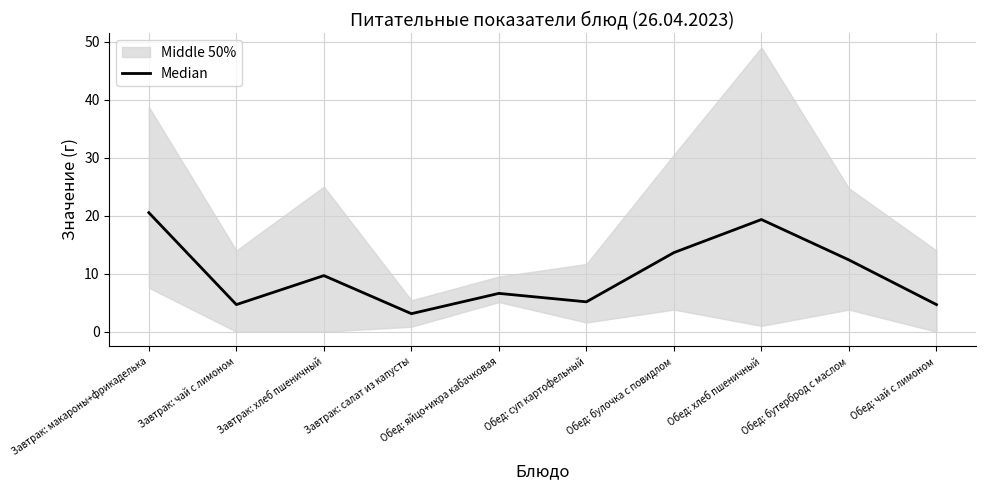

The chart shows a value of 4.7 at Завтрак: чай с лимоном. True or false?

True